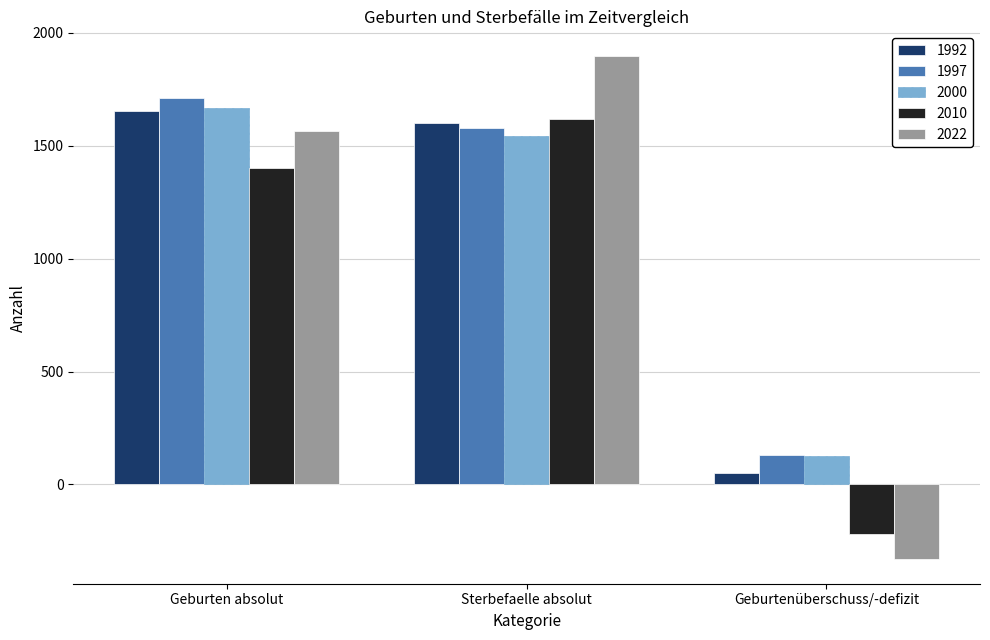

What is the highest value of the 2000 series?

1668